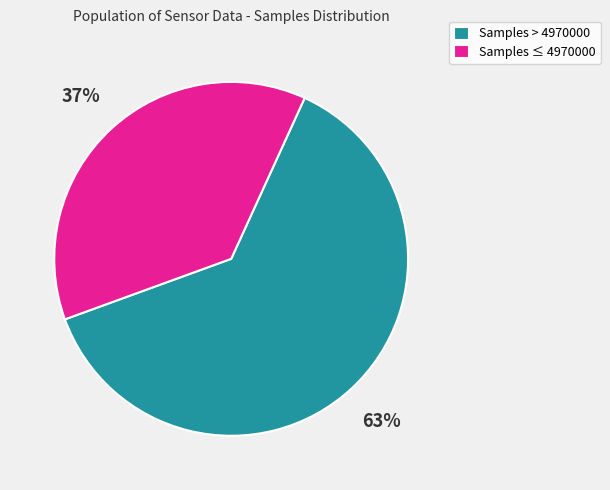

How many segments does this pie chart have?

2